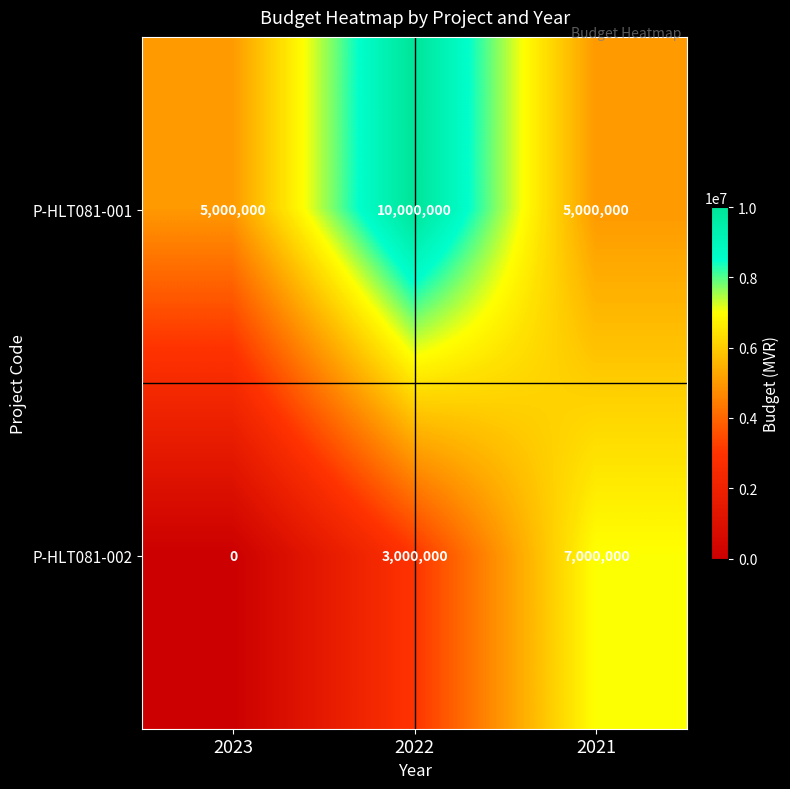

Count the number of data series in this chart.

2